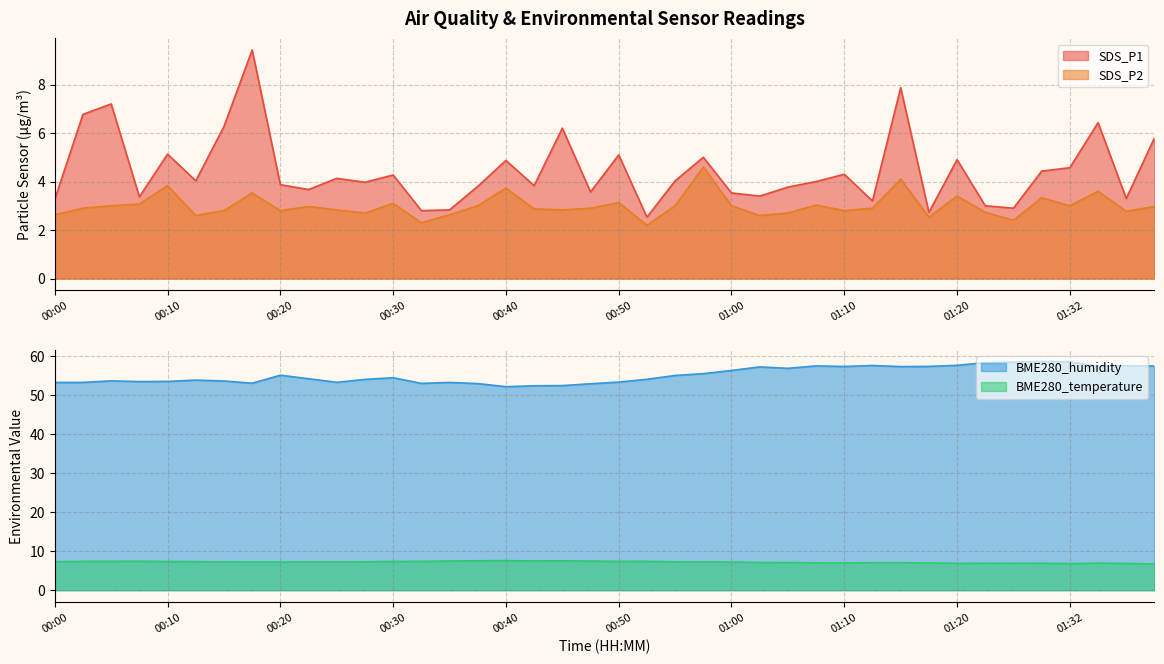

Reading left to right, what are all the values shown in this chart?

SDS_P1: 00:00=3.3	00:03=6.8	00:05=7.2	00:08=3.4	00:10=5.1	00:12=4.0	00:15=6.3	00:17=9.4	00:20=3.9	00:22=3.7	00:25=4.1	00:27=4.0	00:30=4.3	00:32=2.8	00:35=2.8	00:37=3.8	00:40=4.9	00:42=3.8	00:45=6.2	00:47=3.6	00:50=5.1	00:52=2.5	00:55=4.0	00:57=5.0	01:00=3.5	01:02=3.4	01:05=3.8	01:07=4.0	01:10=4.3	01:12=3.2	01:15=7.9	01:18=2.7	01:20=4.9	01:23=3.0	01:26=2.9	01:29=4.4	01:32=4.6	01:34=6.4	01:38=3.3	01:40=5.8
SDS_P2: 00:00=2.6	00:03=2.9	00:05=3.0	00:08=3.1	00:10=3.8	00:12=2.6	00:15=2.8	00:17=3.5	00:20=2.8	00:22=3.0	00:25=2.8	00:27=2.7	00:30=3.1	00:32=2.3	00:35=2.6	00:37=3.0	00:40=3.7	00:42=2.9	00:45=2.8	00:47=2.9	00:50=3.1	00:52=2.2	00:55=3.0	00:57=4.6	01:00=3.0	01:02=2.6	01:05=2.7	01:07=3.0	01:10=2.8	01:12=2.9	01:15=4.1	01:18=2.5	01:20=3.4	01:23=2.7	01:26=2.4	01:29=3.3	01:32=3.0	01:34=3.6	01:38=2.8	01:40=3.0
BME280_temperature: 00:00=7.3	00:03=7.4	00:05=7.4	00:08=7.4	00:10=7.3	00:12=7.3	00:15=7.2	00:17=7.2	00:20=7.2	00:22=7.2	00:25=7.3	00:27=7.3	00:30=7.3	00:32=7.4	00:35=7.5	00:37=7.5	00:40=7.6	00:42=7.5	00:45=7.5	00:47=7.5	00:50=7.4	00:52=7.4	00:55=7.3	00:57=7.3	01:00=7.2	01:02=7.1	01:05=7.1	01:07=7.0	01:10=7.0	01:12=7.0	01:15=7.0	01:18=7.0	01:20=6.9	01:23=6.9	01:26=6.9	01:29=6.9	01:32=6.8	01:34=6.9	01:38=6.8	01:40=6.7
BME280_humidity: 00:00=53.1	00:03=53.1	00:05=53.5	00:08=53.4	00:10=53.4	00:12=53.7	00:15=53.5	00:17=52.9	00:20=55.0	00:22=54.1	00:25=53.2	00:27=53.9	00:30=54.3	00:32=52.9	00:35=53.1	00:37=52.8	00:40=52.1	00:42=52.3	00:45=52.3	00:47=52.8	00:50=53.2	00:52=54.0	00:55=54.9	00:57=55.4	01:00=56.2	01:02=57.1	01:05=56.8	01:07=57.4	01:10=57.2	01:12=57.5	01:15=57.2	01:18=57.2	01:20=57.5	01:23=58.2	01:26=58.3	01:29=58.5	01:32=58.4	01:34=57.3	01:38=57.5	01:40=57.3